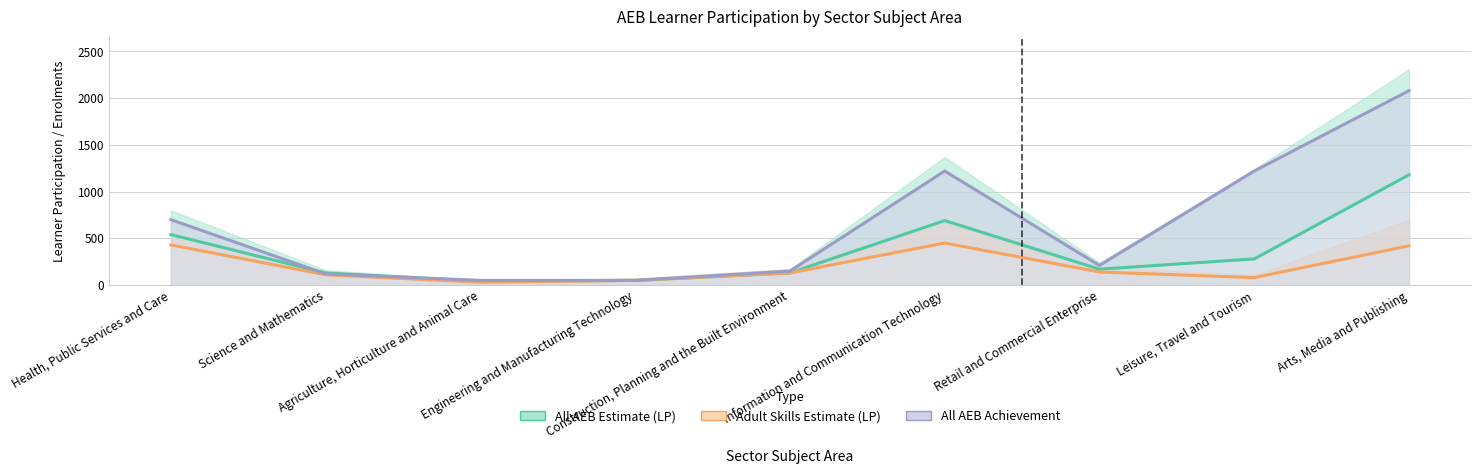

How many lines are shown in the chart?

3